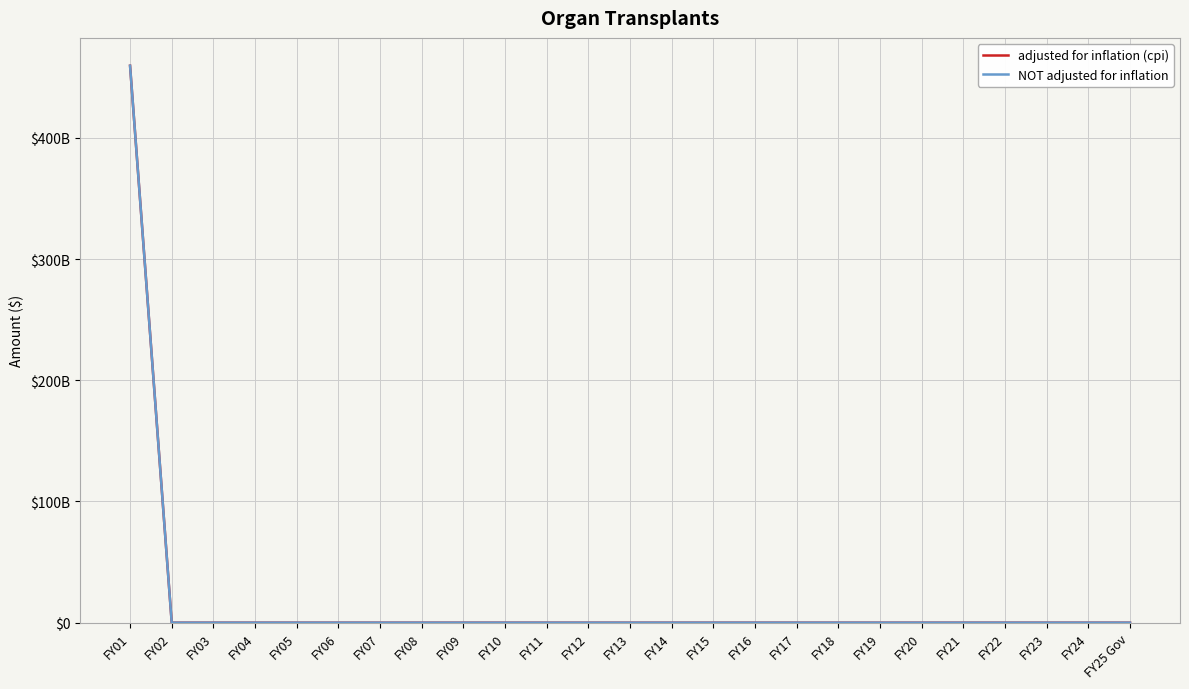

Which category has the lowest value in the NOT adjusted for inflation series?

FY02